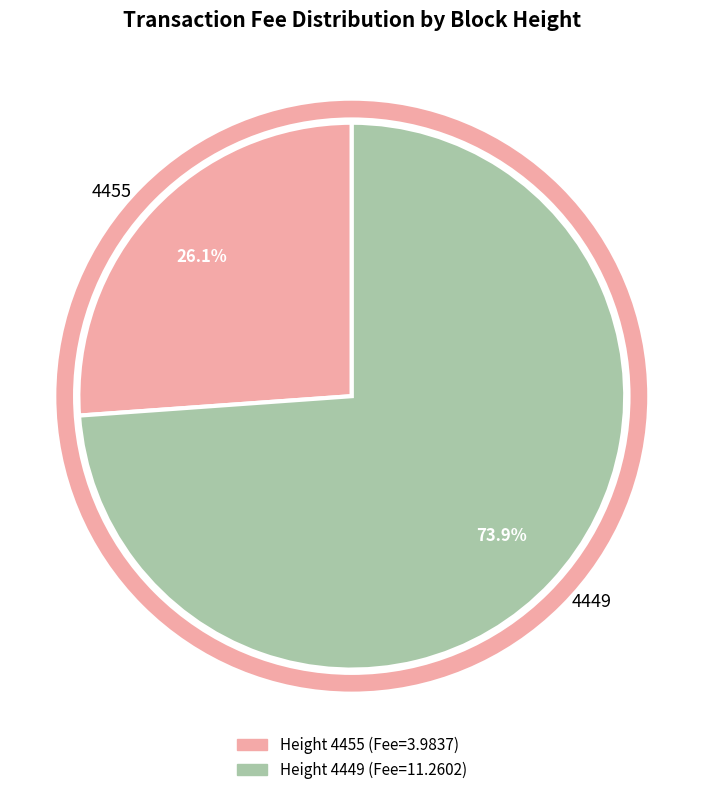

Which category accounts for the majority?

4449